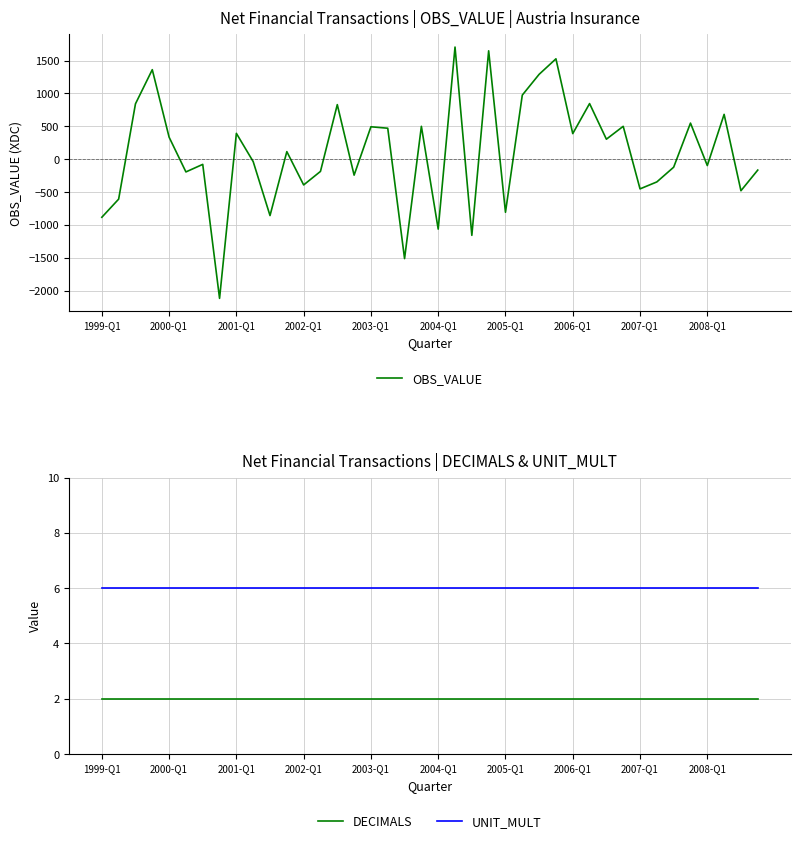

Which series has the largest total across all categories?

OBS_VALUE